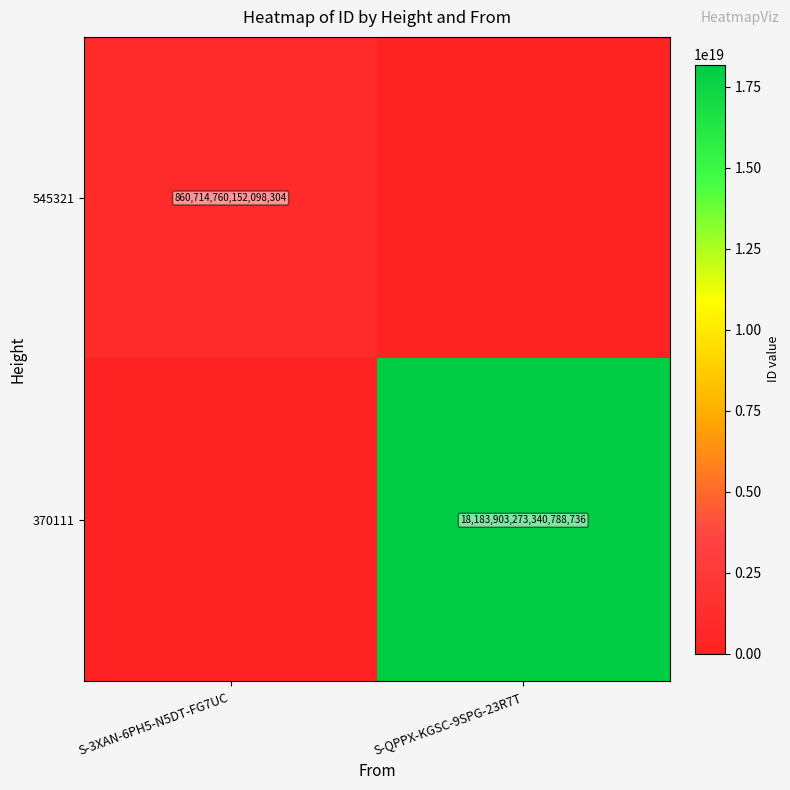

Is it true that 370111 equals 11558454765481381888 at S-QPPX-KGSC-9SPG-23R7T?

False